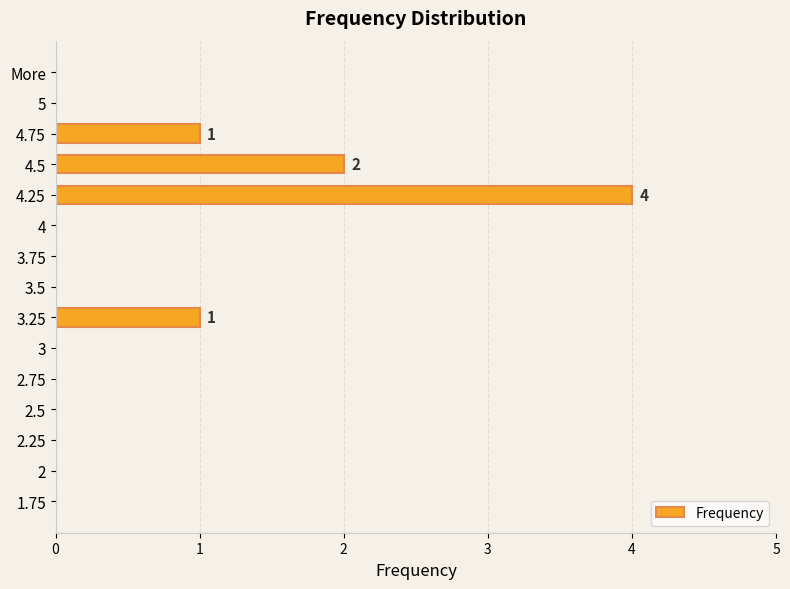

Reading bottom to top, transcribe all the data shown in this chart.

1.75=0	2=0	2.25=0	2.5=0	2.75=0	3=0	3.25=1	3.5=0	3.75=0	4=0	4.25=4	4.5=2	4.75=1	5=0	More=0